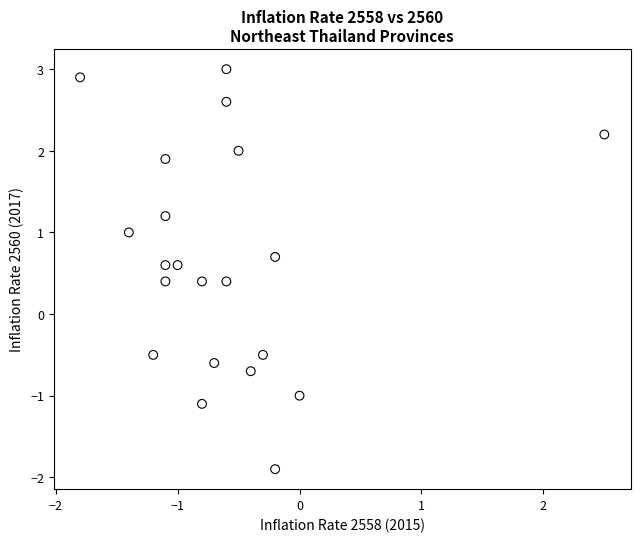

What is the range of X values (max minus min)?

4.3